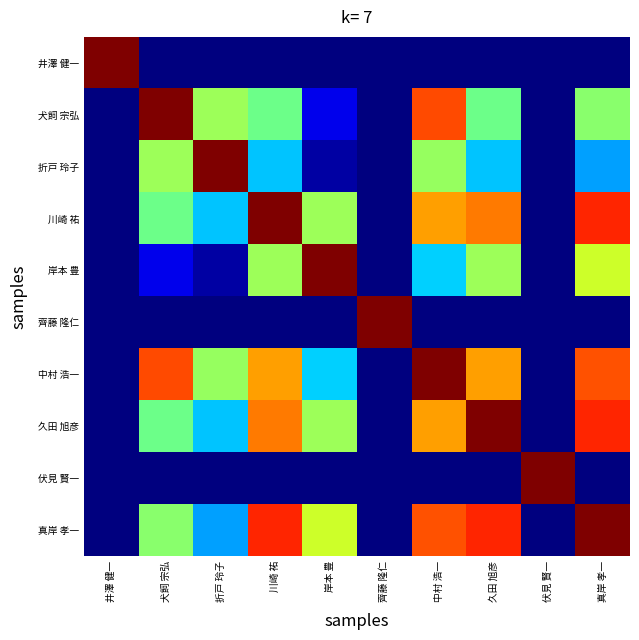

Between 川崎 祐 and 折戸 玲子, which is larger?

川崎 祐